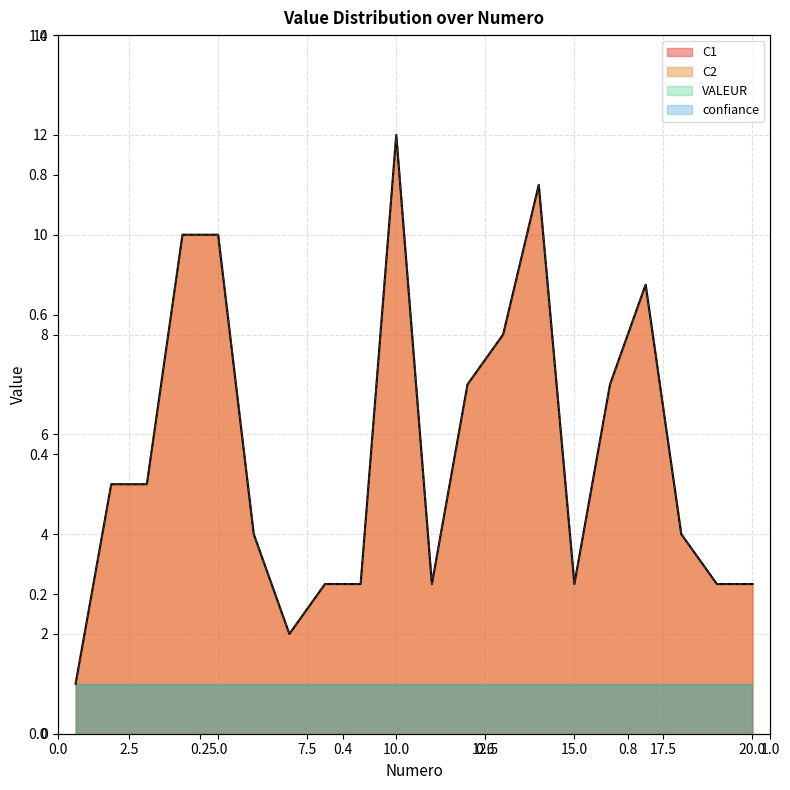

What is the value of the C1 point at the 12th from the left?

7